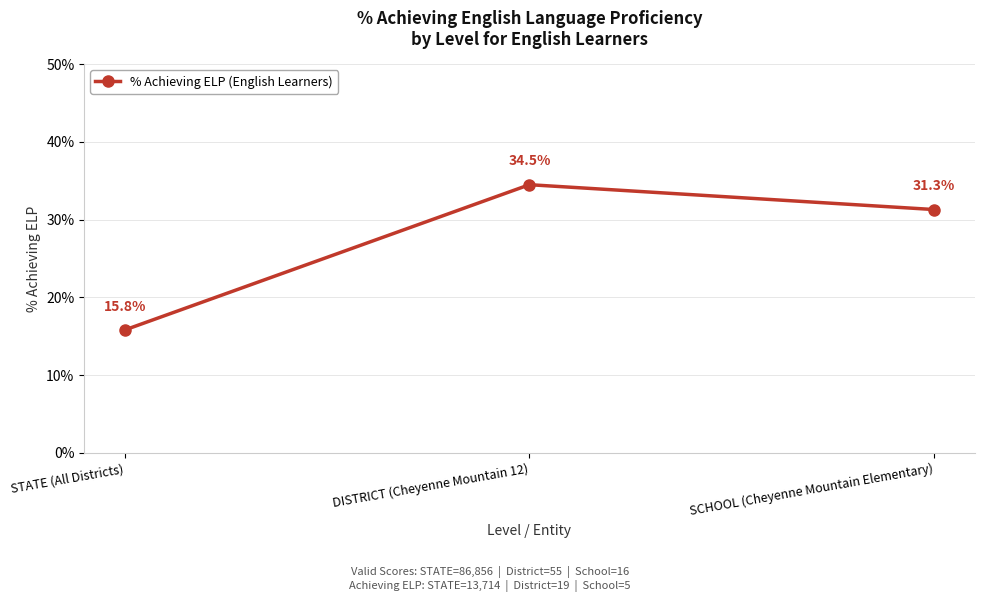

Where is the data nearest to the value 0?

STATE (All Districts)